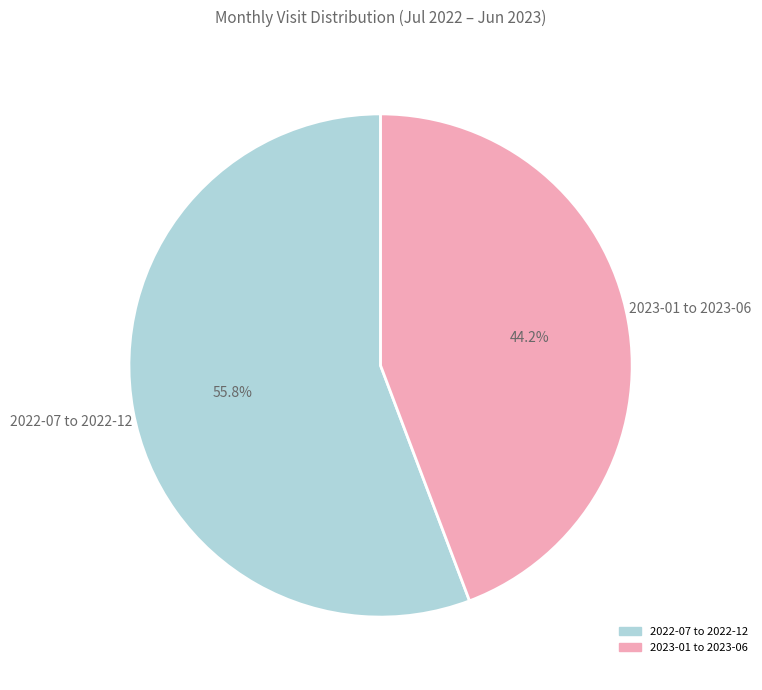

Does any single category account for the majority?

Yes